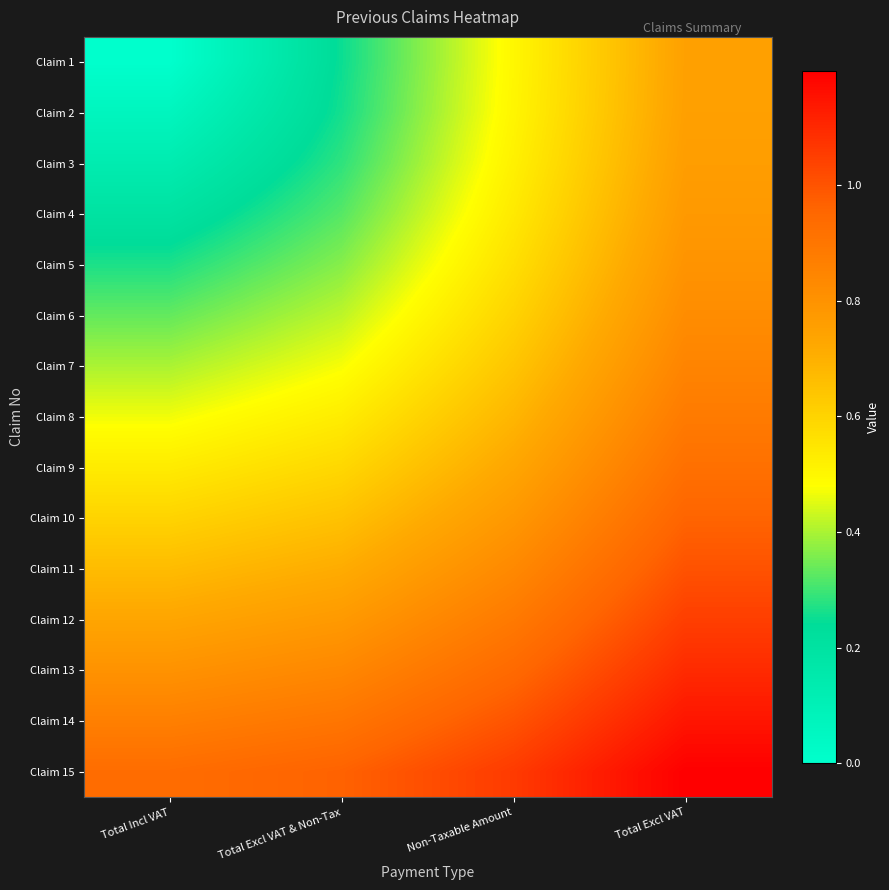

Which has a higher value, Total Excl VAT & Non-Tax or Non-Taxable Amount?

Non-Taxable Amount